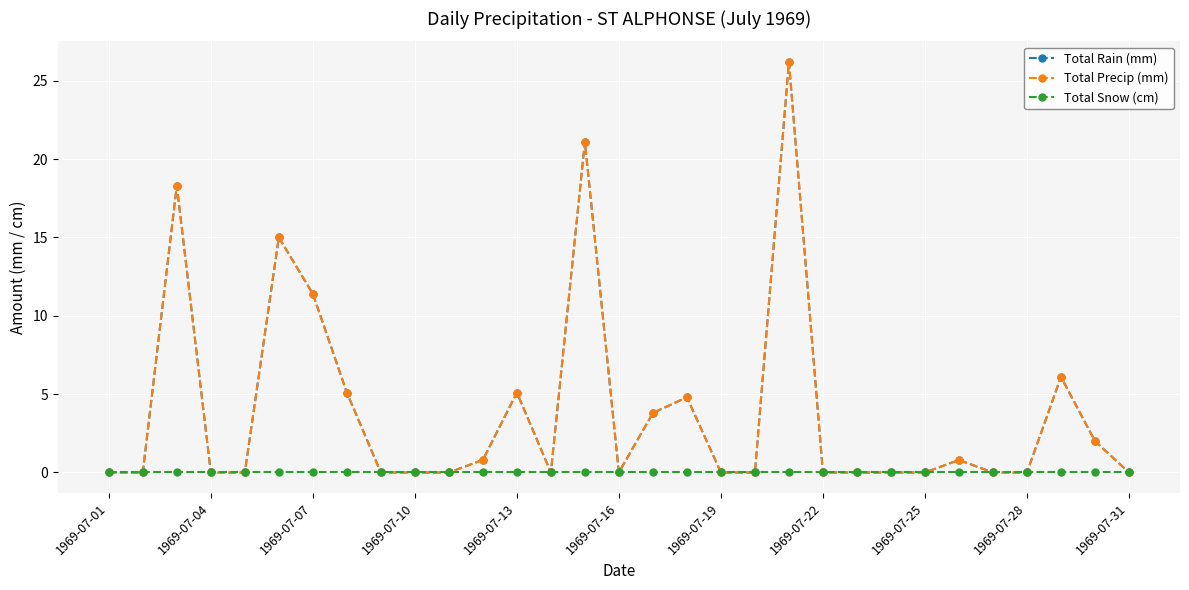

What are all the series names shown in the legend?

Total Rain (mm), Total Precip (mm), Total Snow (cm)